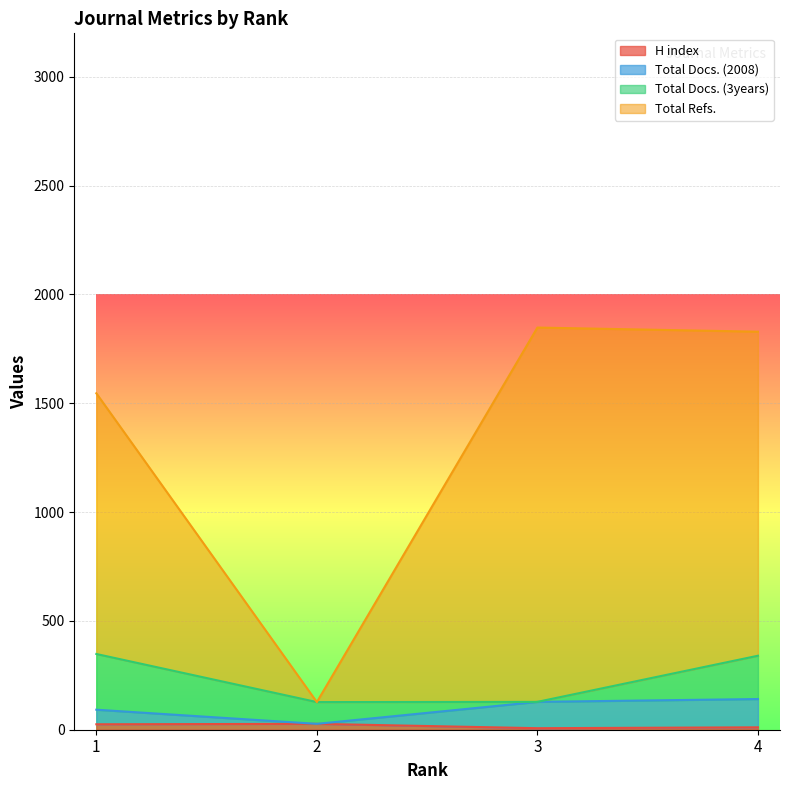

Which category has the highest value in the Total Refs. series?

3